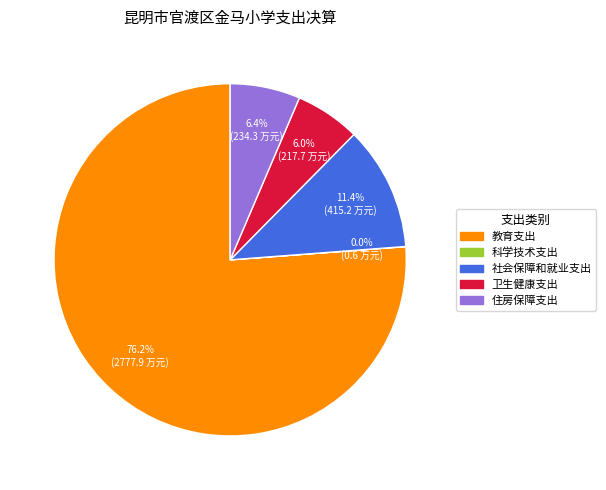

What is the largest slice in the pie chart?

教育支出